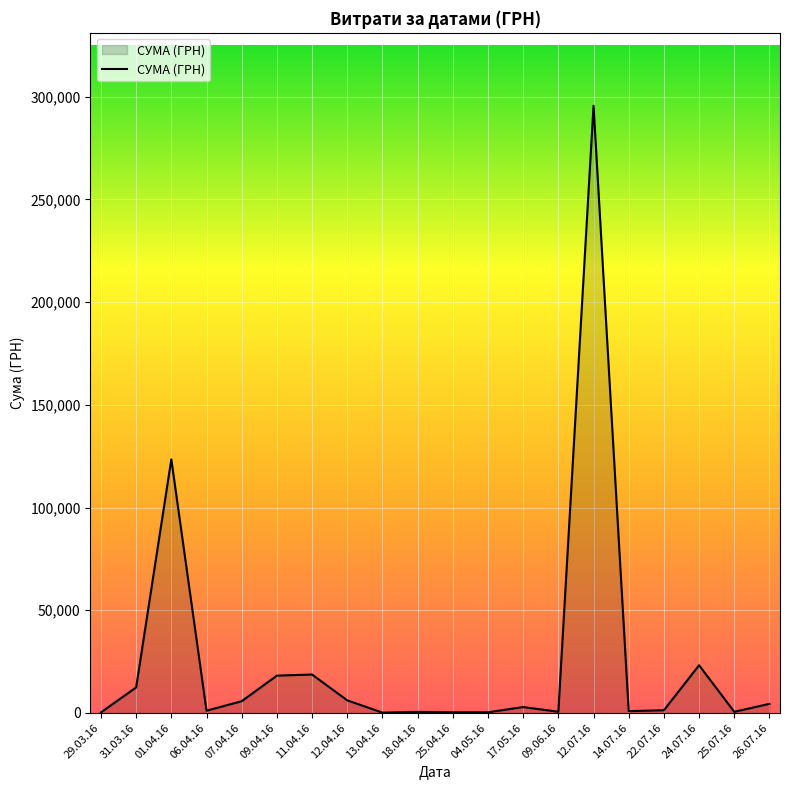

At which label does the data first exceed 2886?

31.03.16